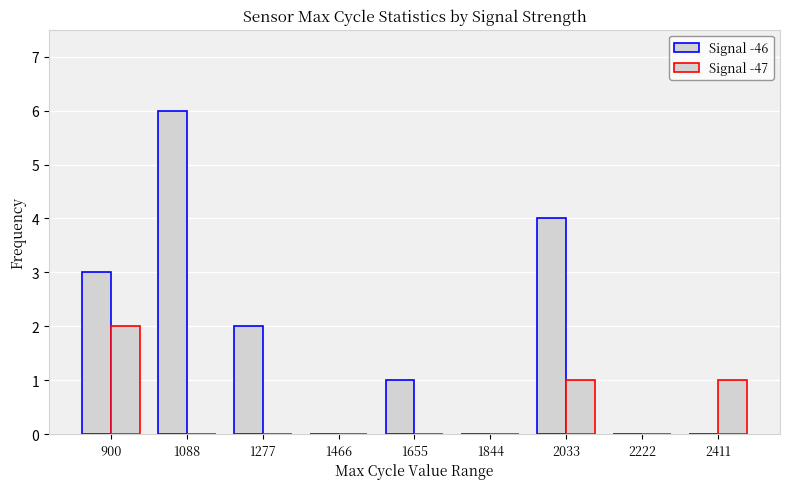

How many categories are shown in the chart?

9